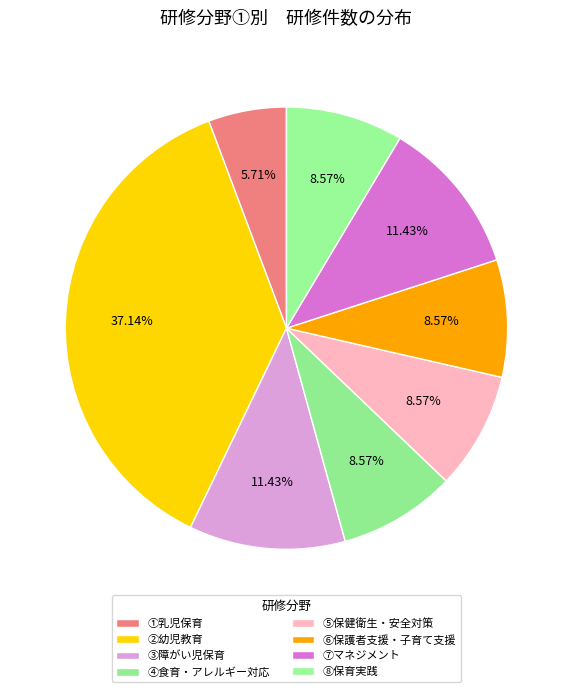

What is the largest slice in the pie chart?

②幼児教育